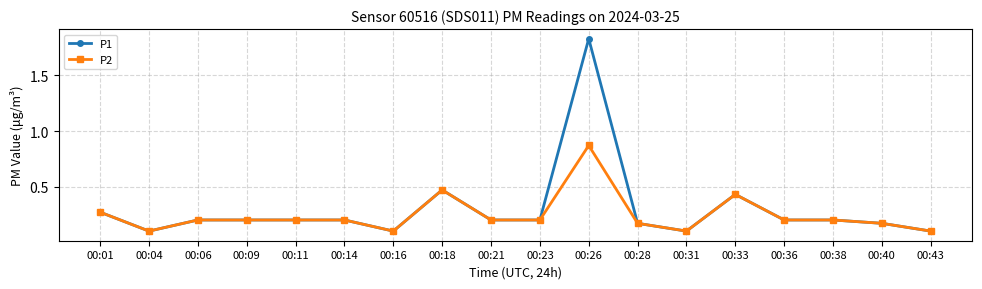

At which category does P2 reach its first local valley?

00:04